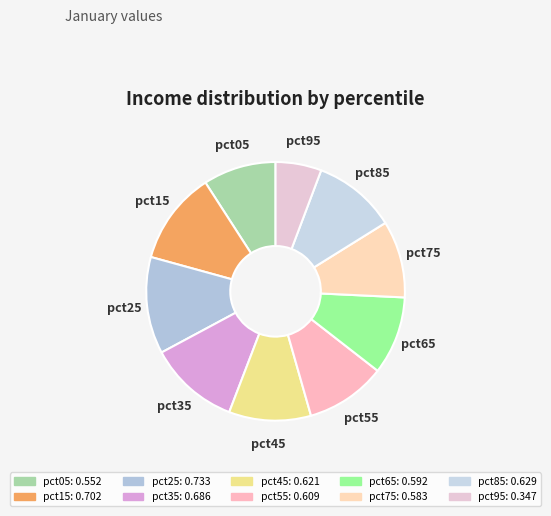

Is there a majority slice in this chart?

No